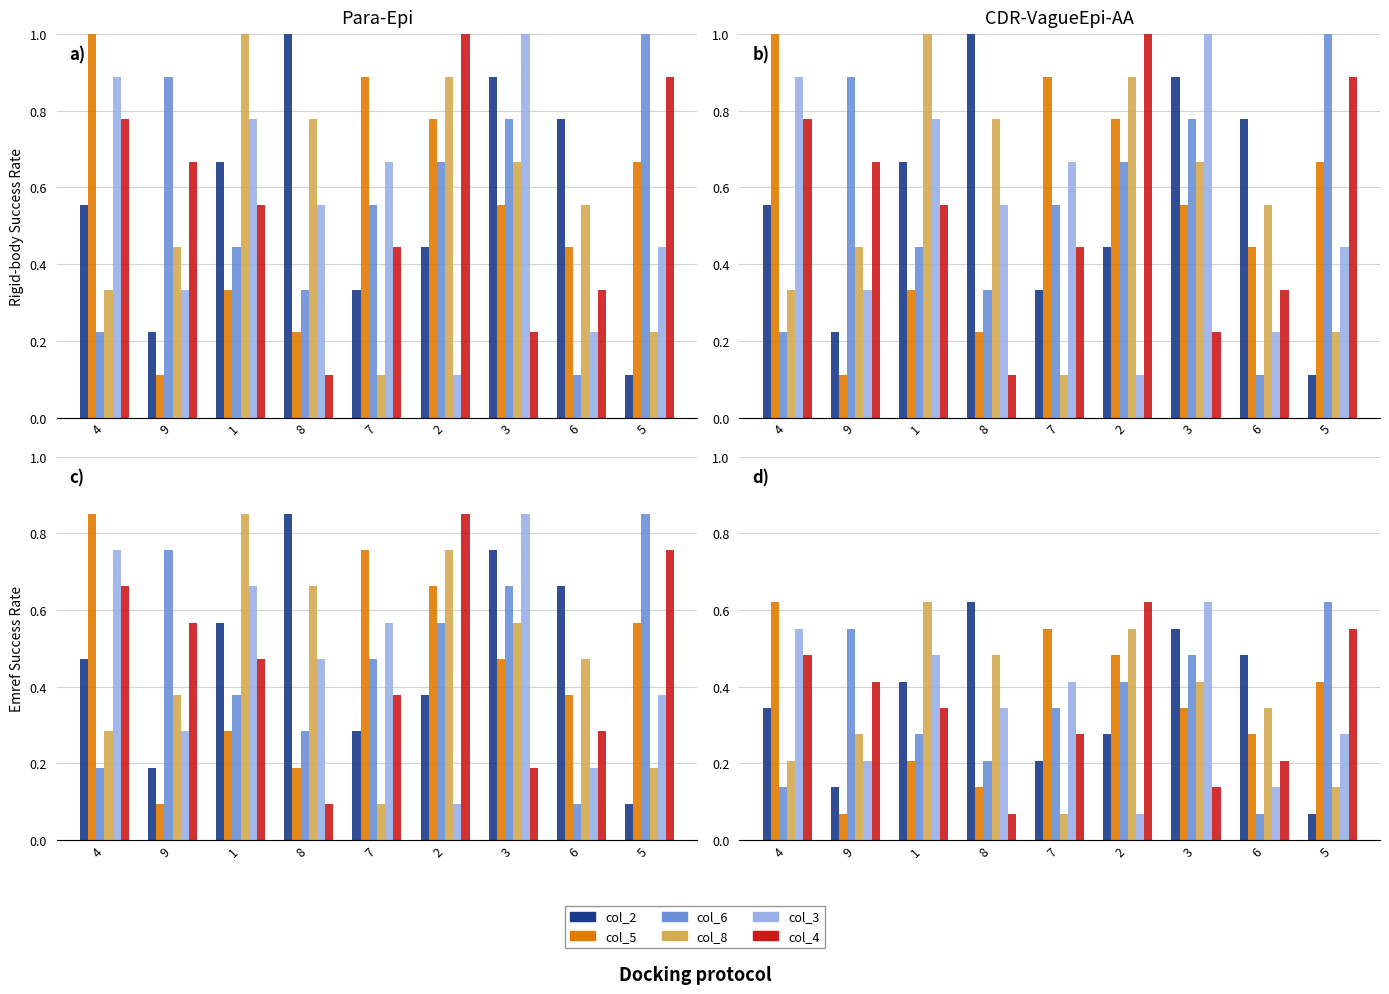

Read the col_8 value at 8.

0.5